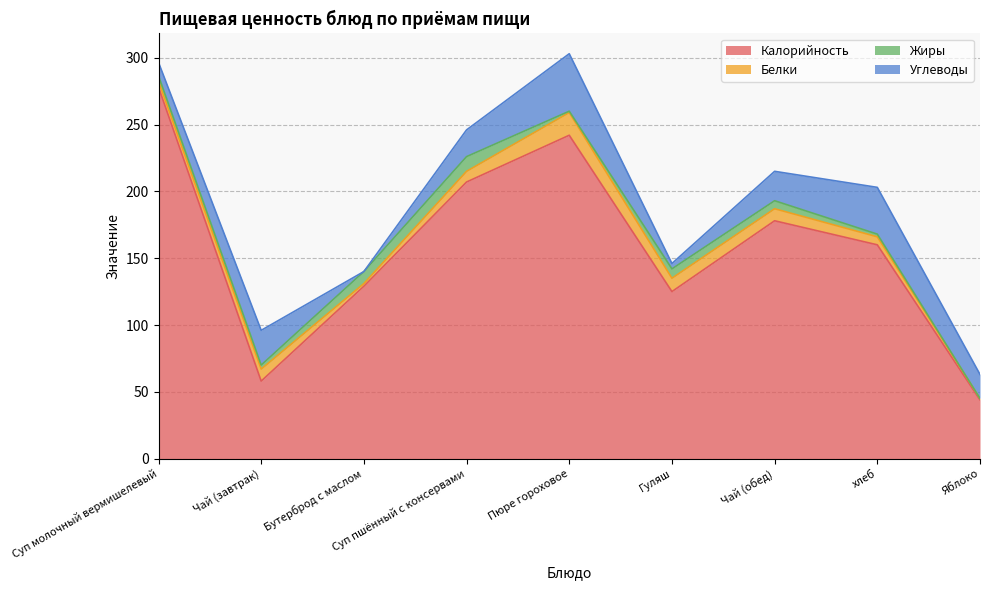

What is the total value across all series at Яблоко?

63.0